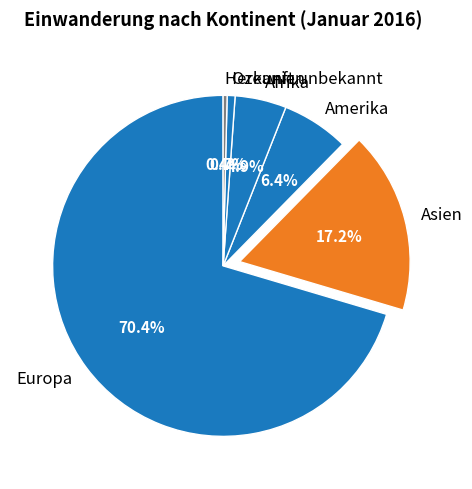

Is it true that Asien is 17% of the pie?

True